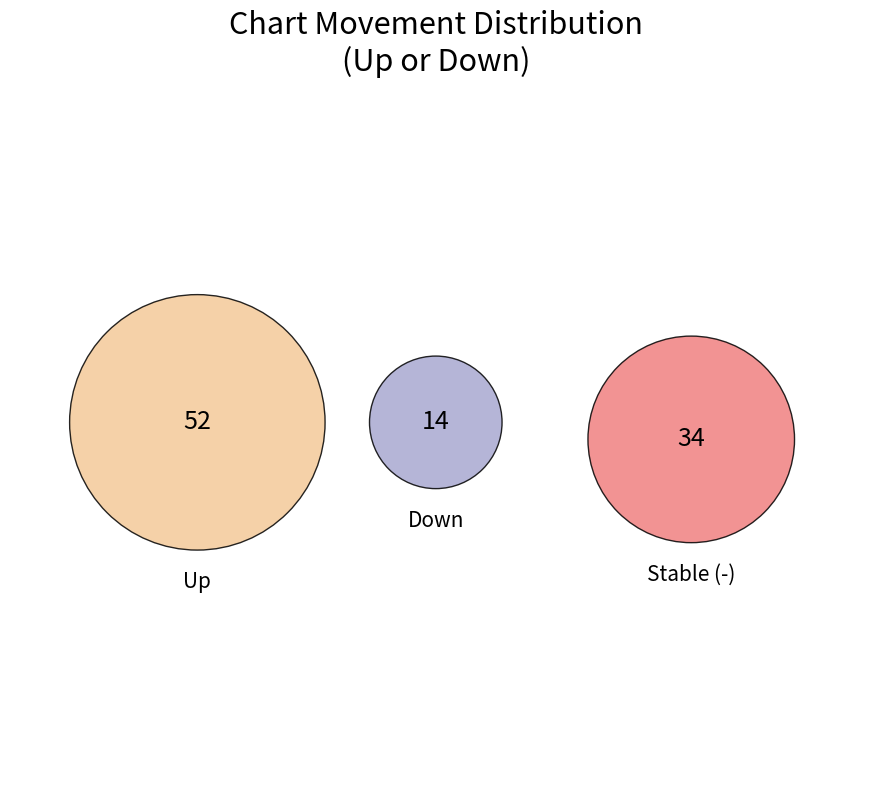

What is the change in value from down to -?

+20